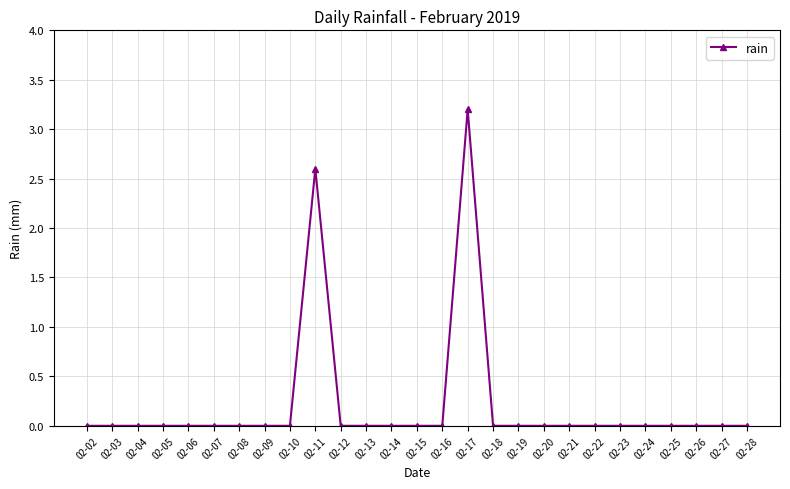

Which category has the highest value across all series?

02-17